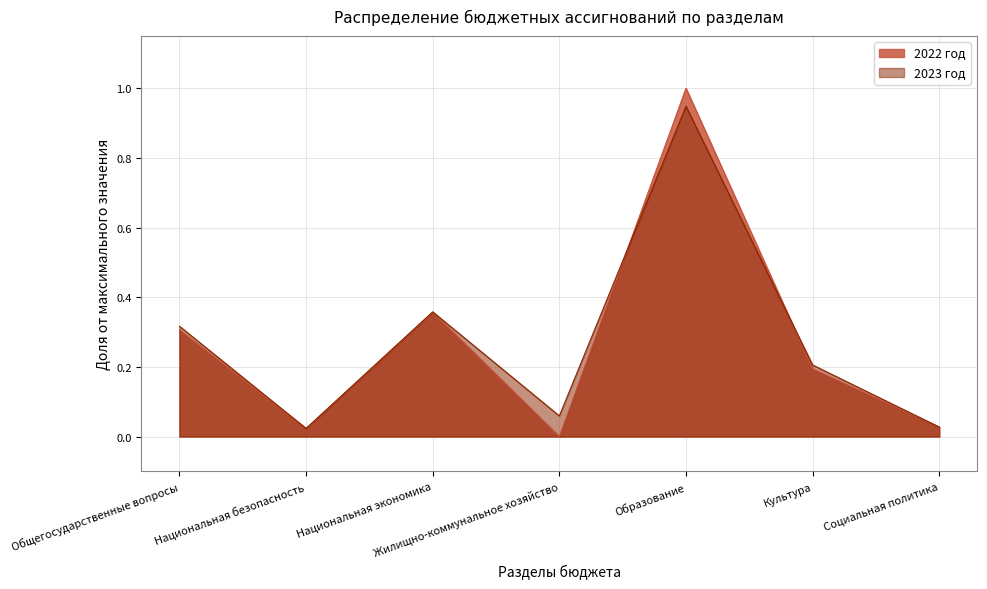

Reading left to right, transcribe all the data shown in this chart.

2022 год: Общегосударственные вопросы=0.3	Национальная безопасность=0.0	Национальная экономика=0.4	Жилищно-коммунальное хозяйство=0.0	Образование=1.0	Культура=0.2	Социальная политика=0.0
2023 год: Общегосударственные вопросы=0.3	Национальная безопасность=0.0	Национальная экономика=0.4	Жилищно-коммунальное хозяйство=0.1	Образование=0.9	Культура=0.2	Социальная политика=0.0